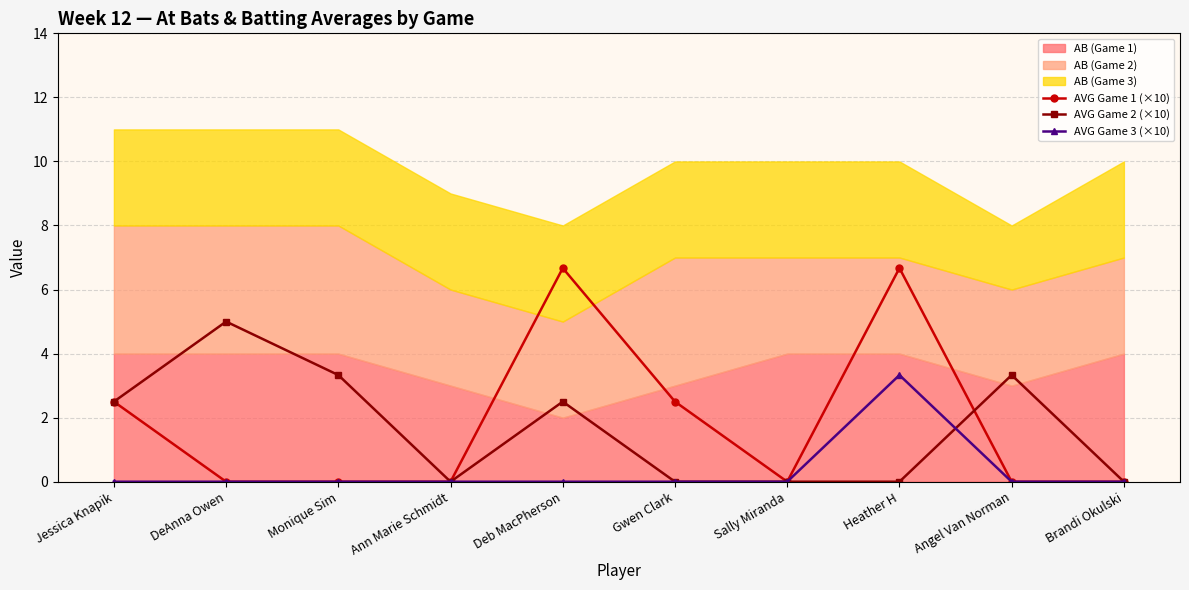

Where does the AVG Game 2 (×10) series first go above 2?

Jessica Knapik